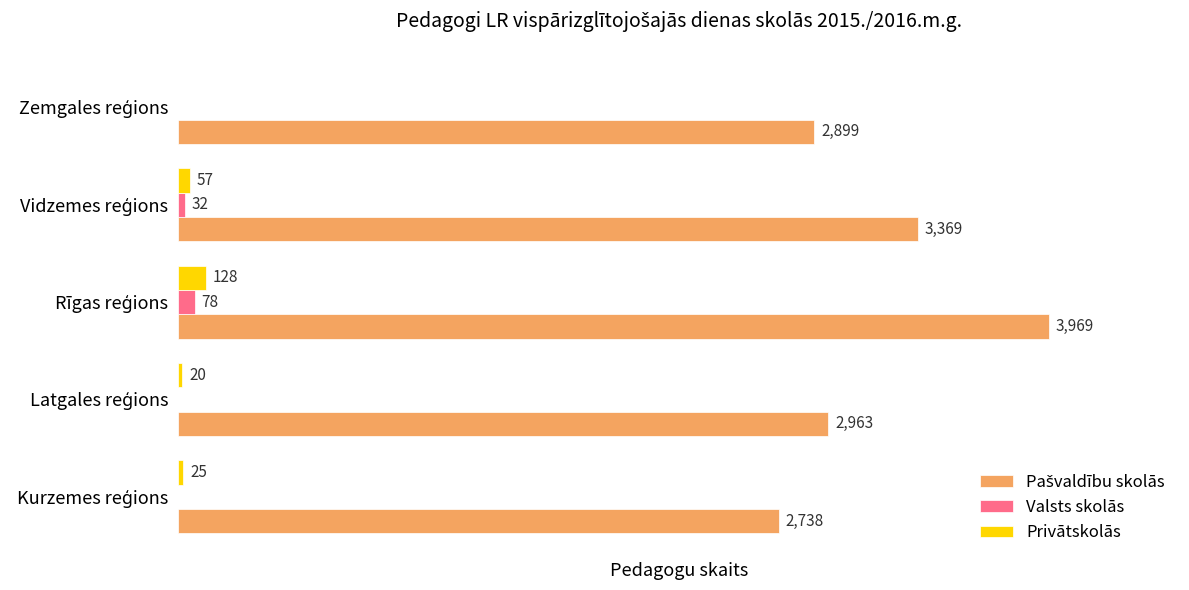

How many data points does each series have?

5